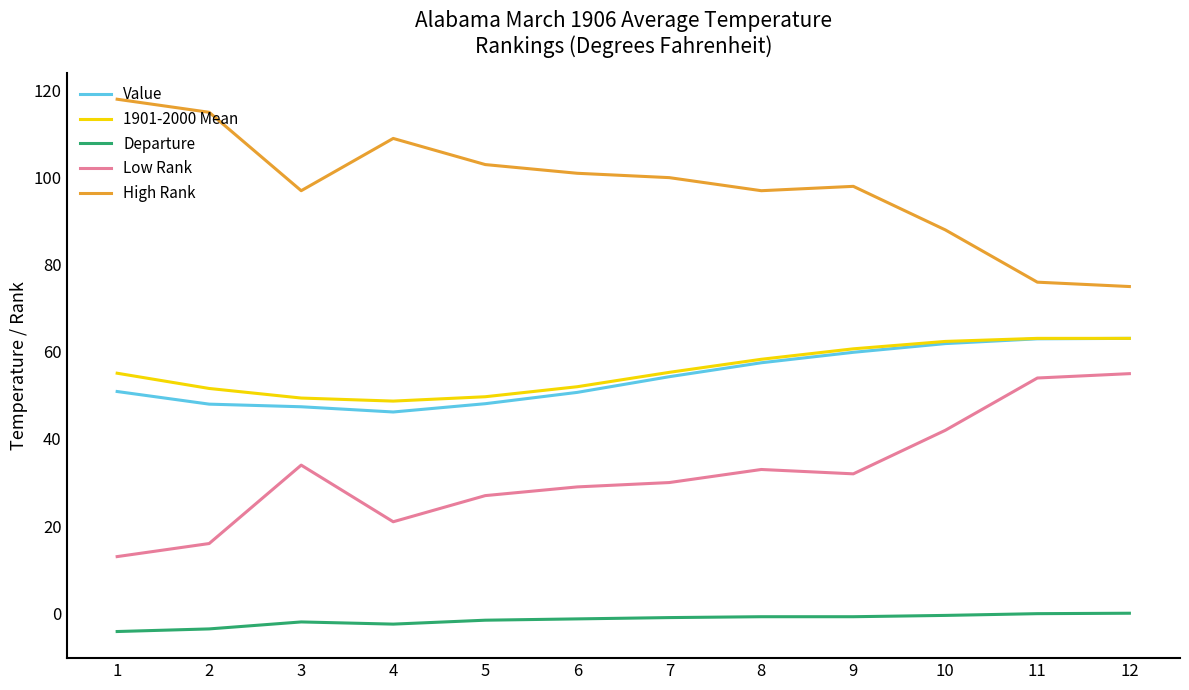

What is the approximate value of Low Rank at 2?

16.0